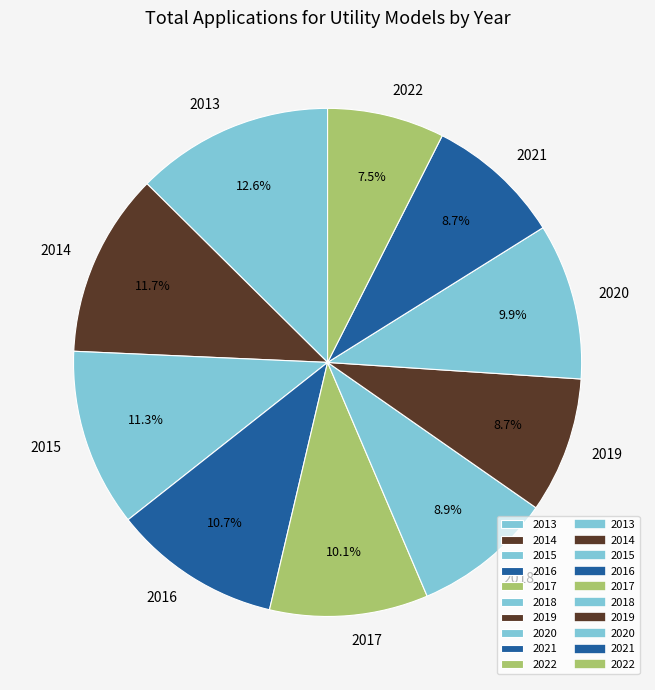

What is the total percentage of 2020 and 2019?

18.6%